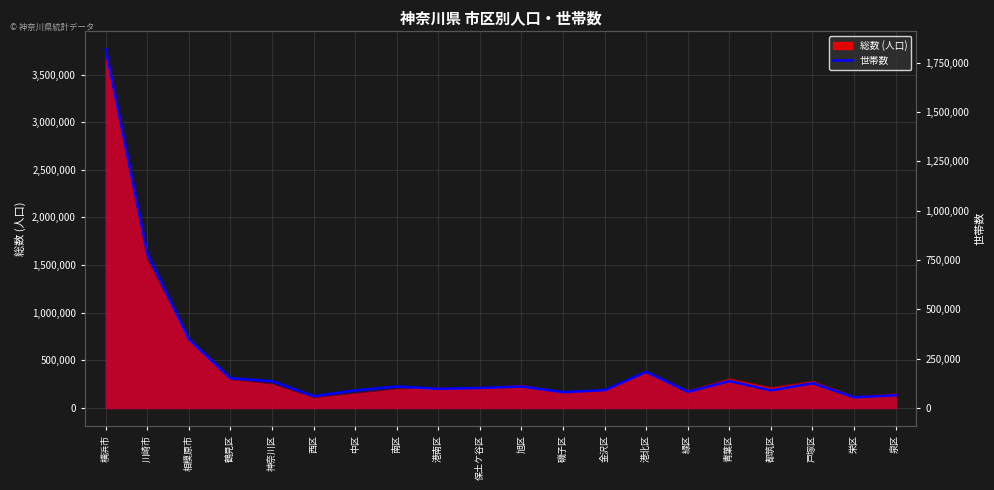

True or false: the data has more than 1 interior local peaks.

True